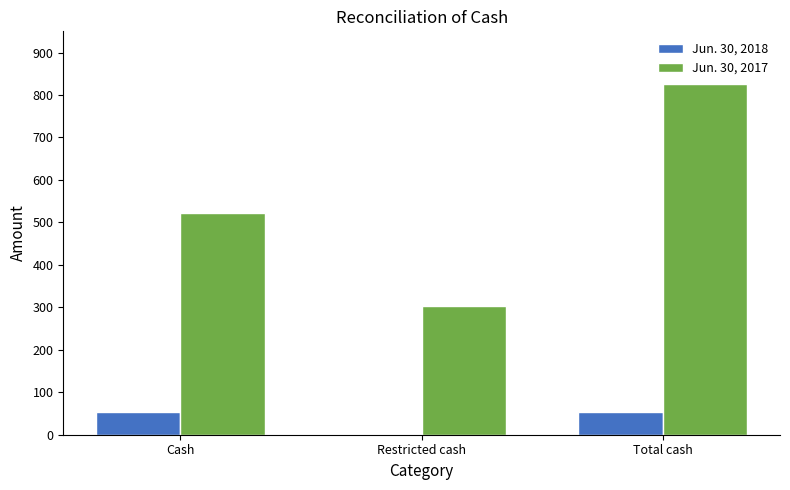

At which label is Jun. 30, 2017 closest to 564?

Cash